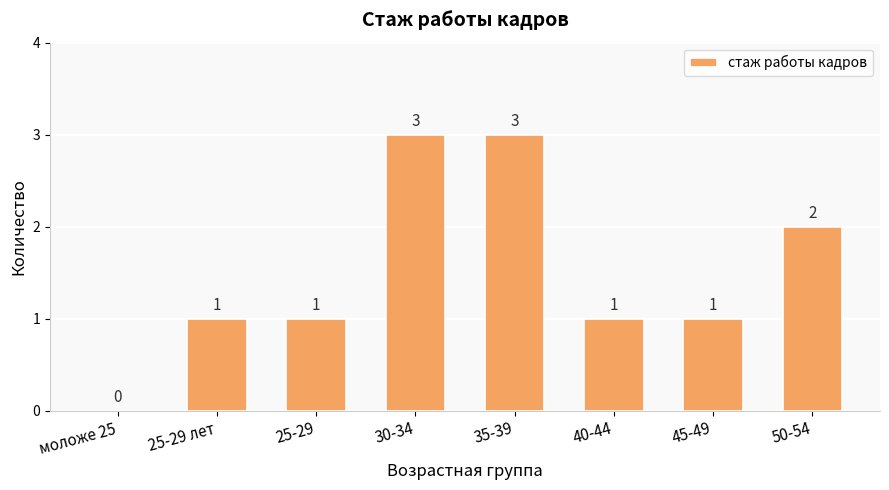

What is the maximum value shown in the chart?

3